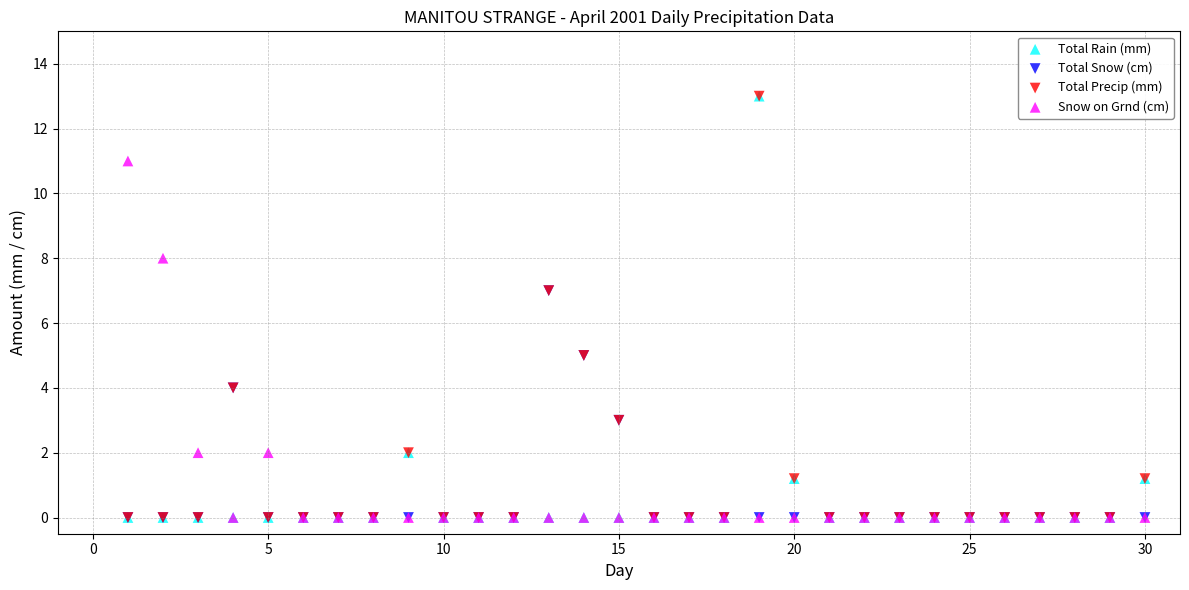

What are all the series names shown in the legend?

Total Rain (mm), Total Snow (cm), Total Precip (mm), Snow on Grnd (cm)